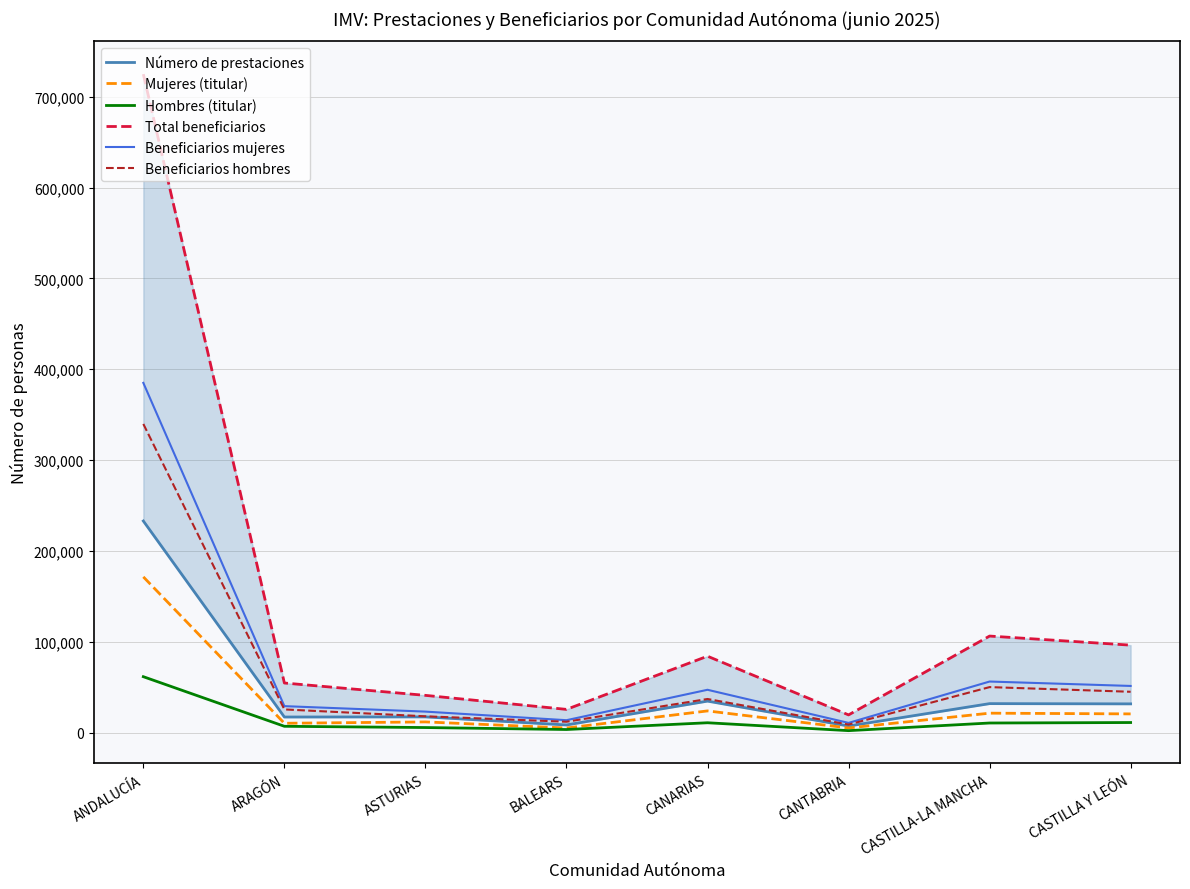

Where is the first local maximum for Total beneficiarios?

CANARIAS